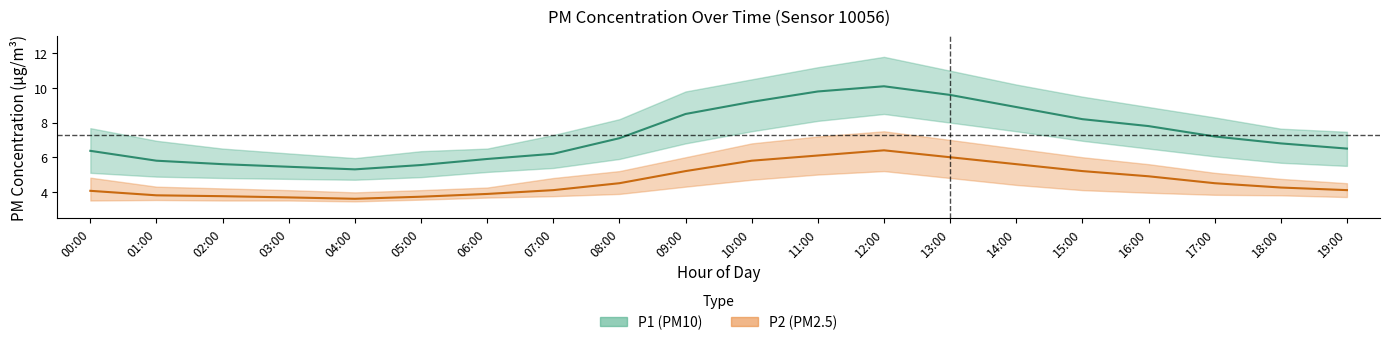

What is the average value of the P2 (PM2.5) series?

4.7